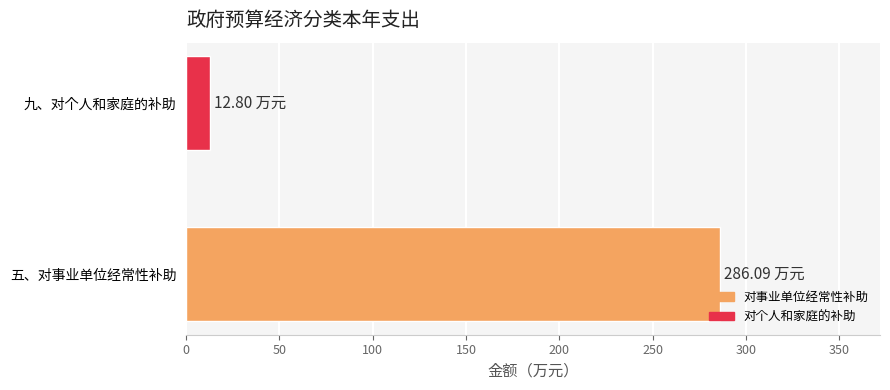

Count the number of values greater than 286.

1